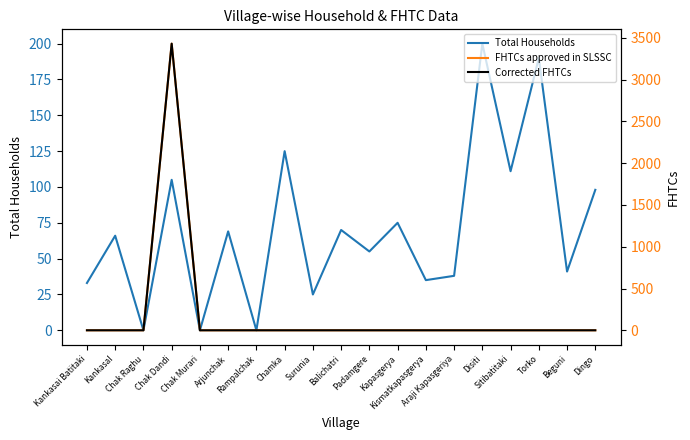

What is the total value across all series at Kankasai Batitaki?

33